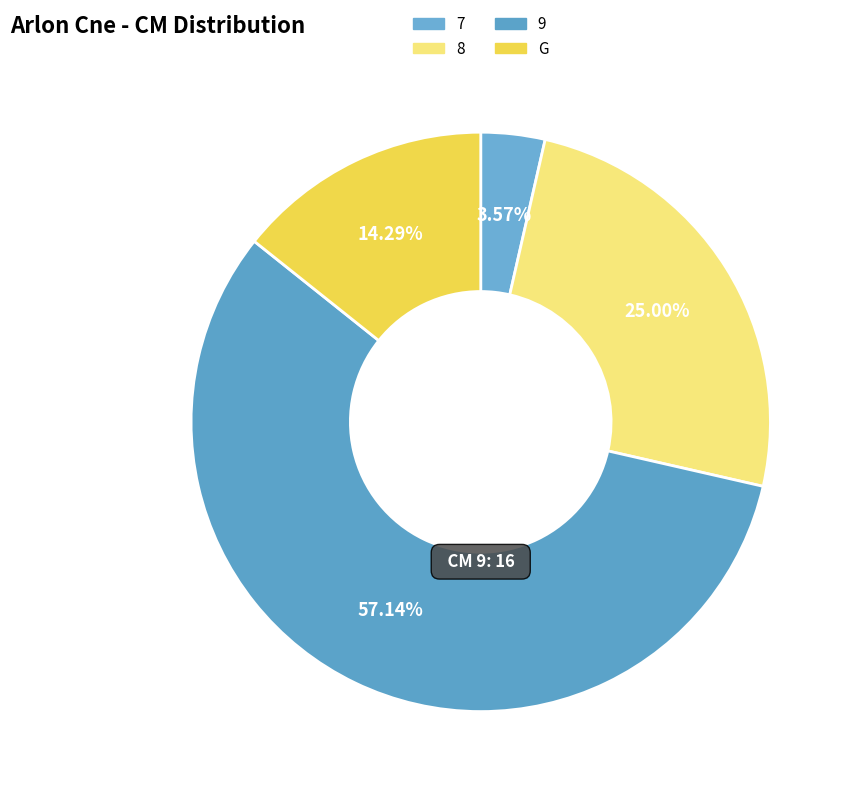

What portion of the pie excludes G?

85.7%